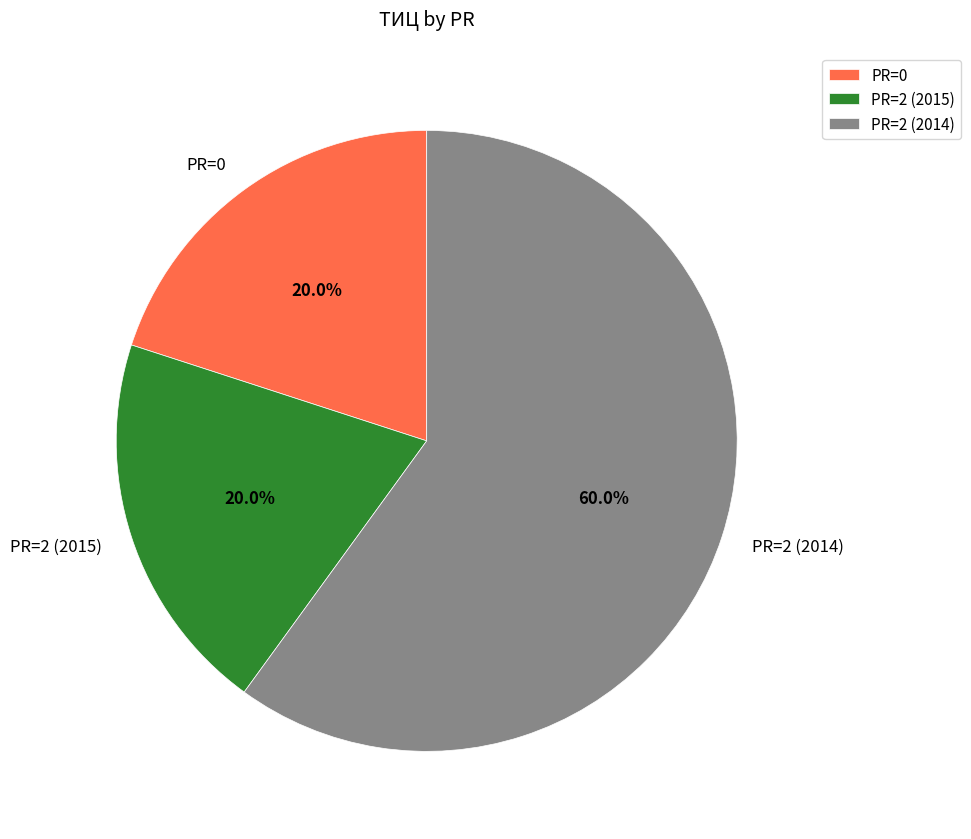

Combined, what portion of the pie is PR=0 and PR=2 (2014)?

80.0%